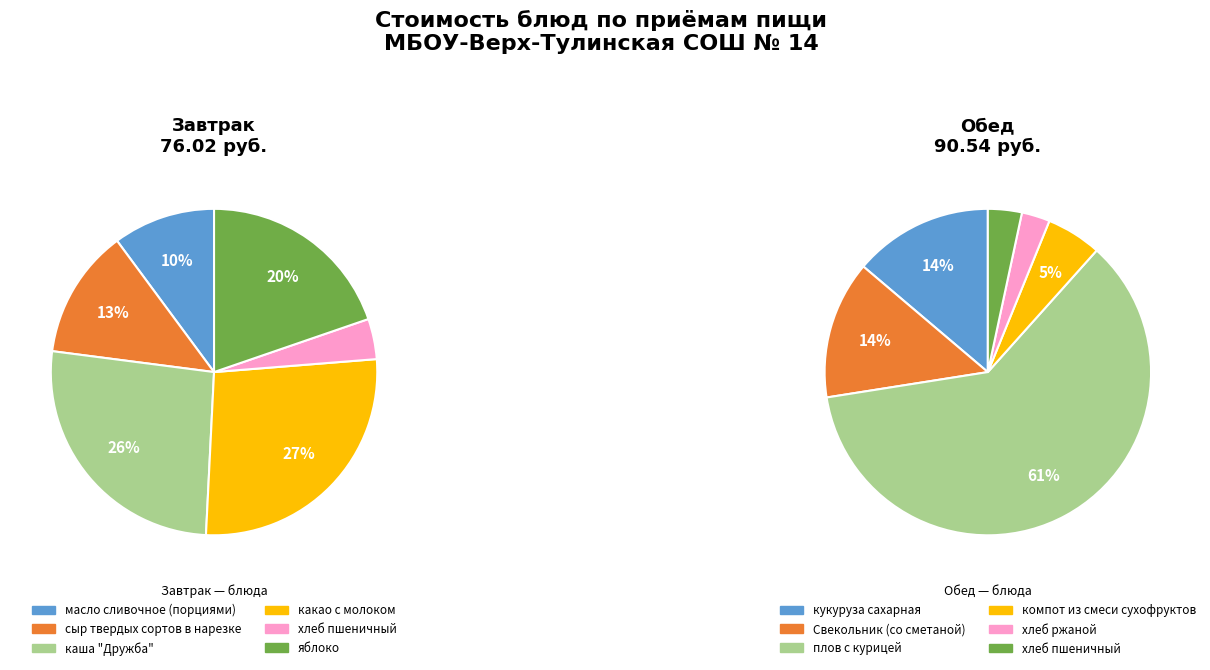

The 4 slice represents 16% of the pie. True or false?

False